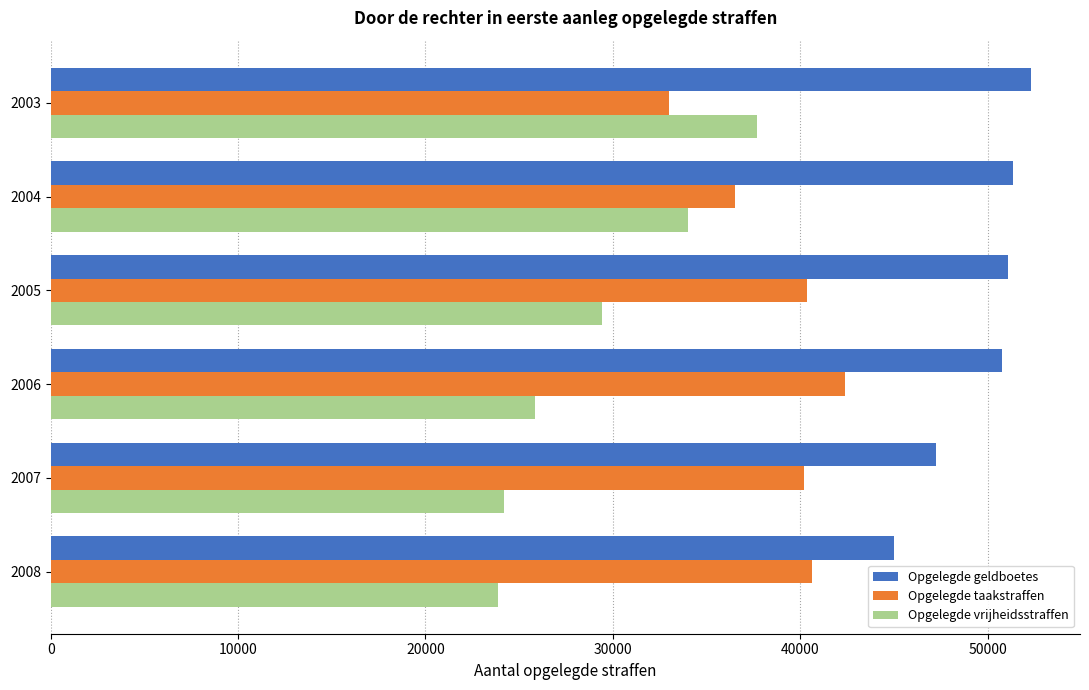

How many data points in Opgelegde vrijheidsstraffen are less than 29410?

3